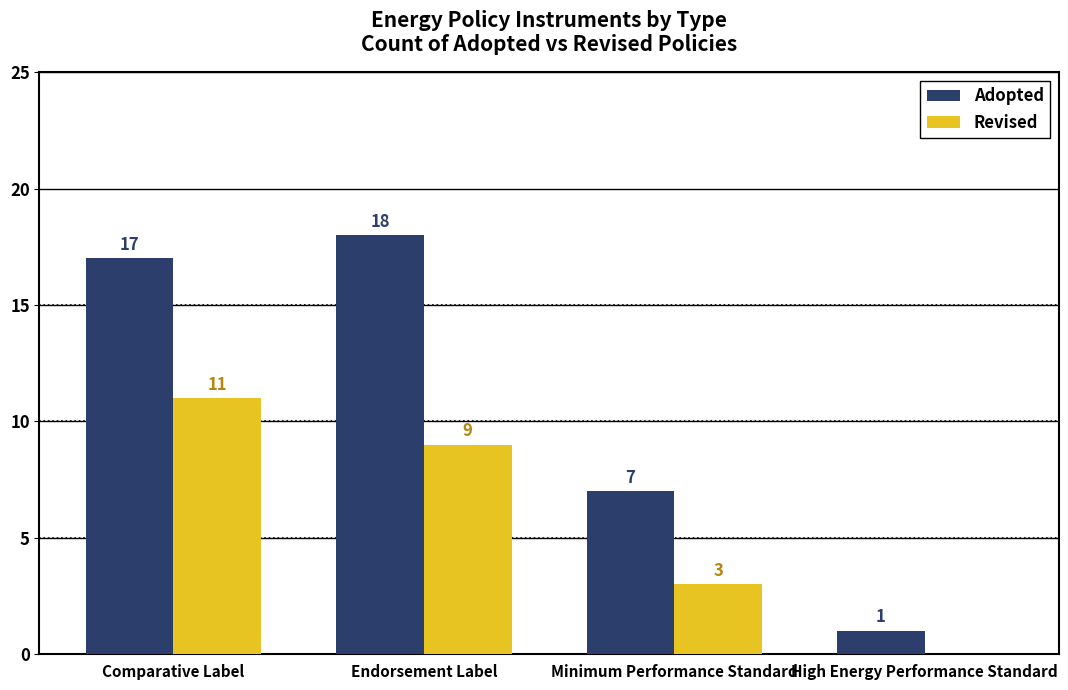

Which series has the largest total across all categories?

Adopted